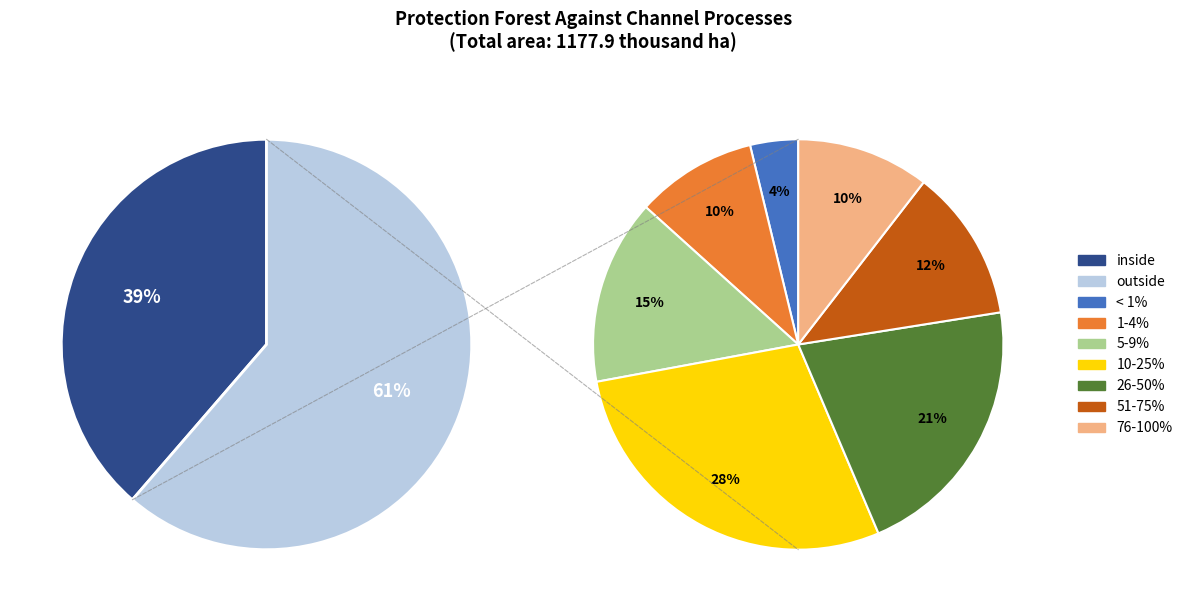

Which slice is the largest?

10-25%